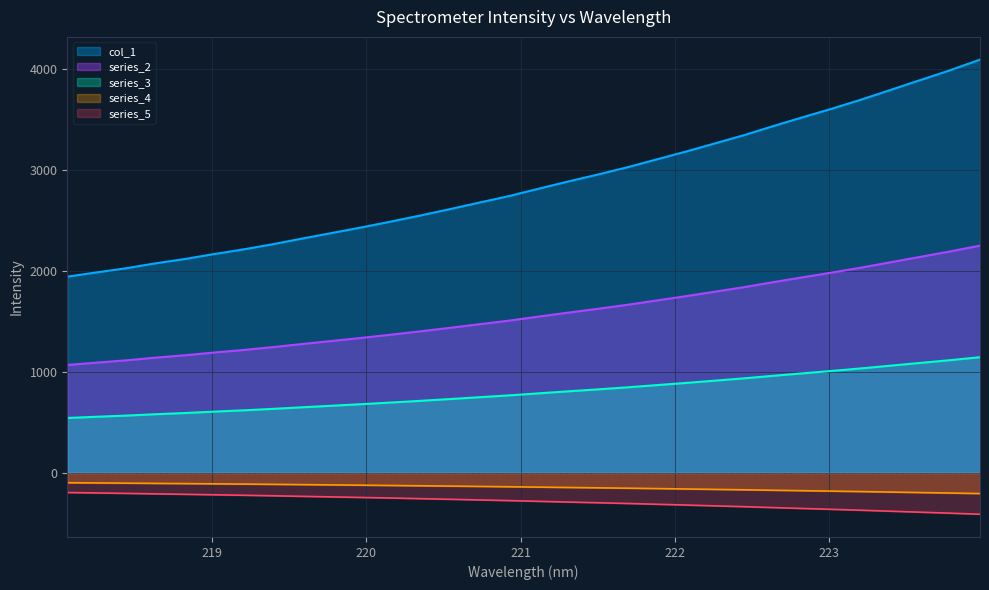

What is the sum of all values?

25679.3